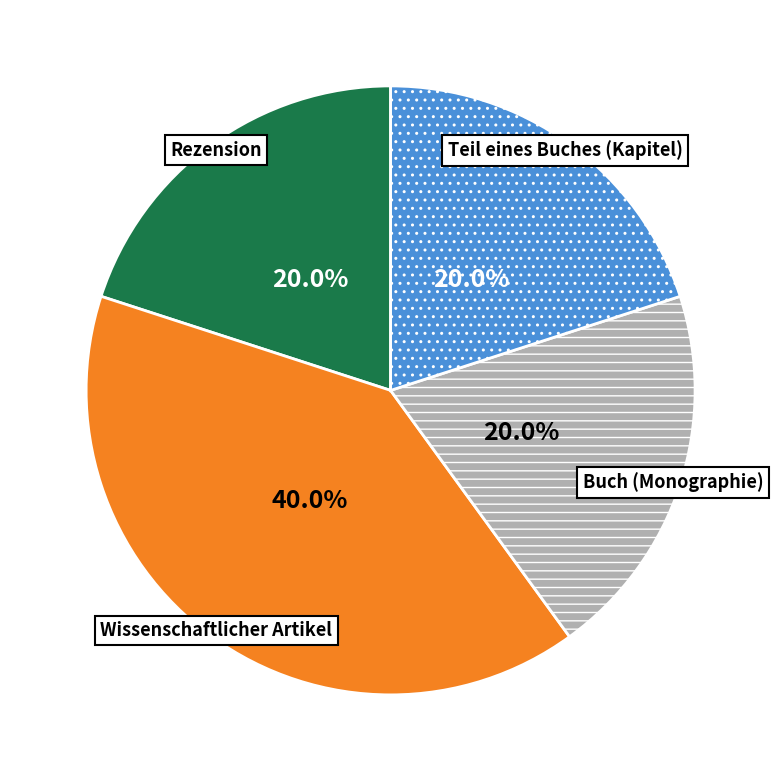

How much of the chart is everything except Buch (Monographie)?

80.0%